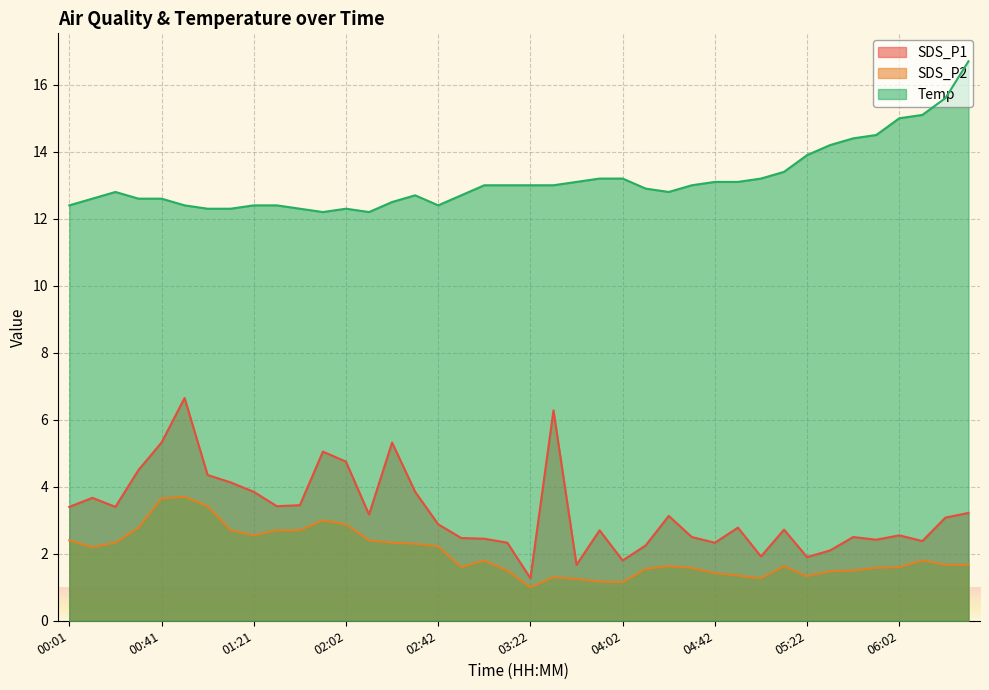

At which label does SDS_P1 first exceed 3?

00:01